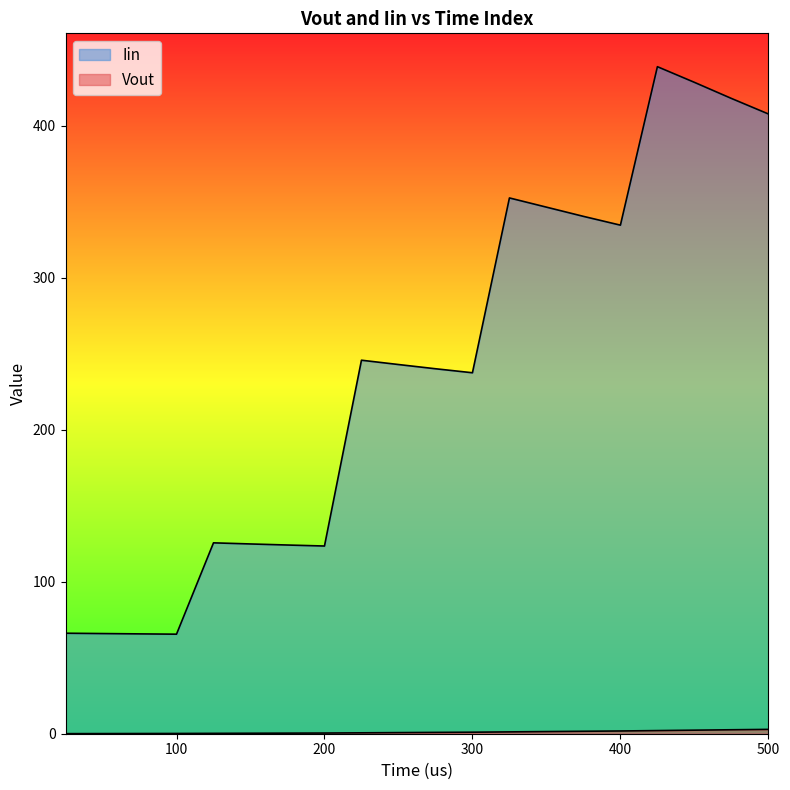

What is the average value of the Iin series?

239.7